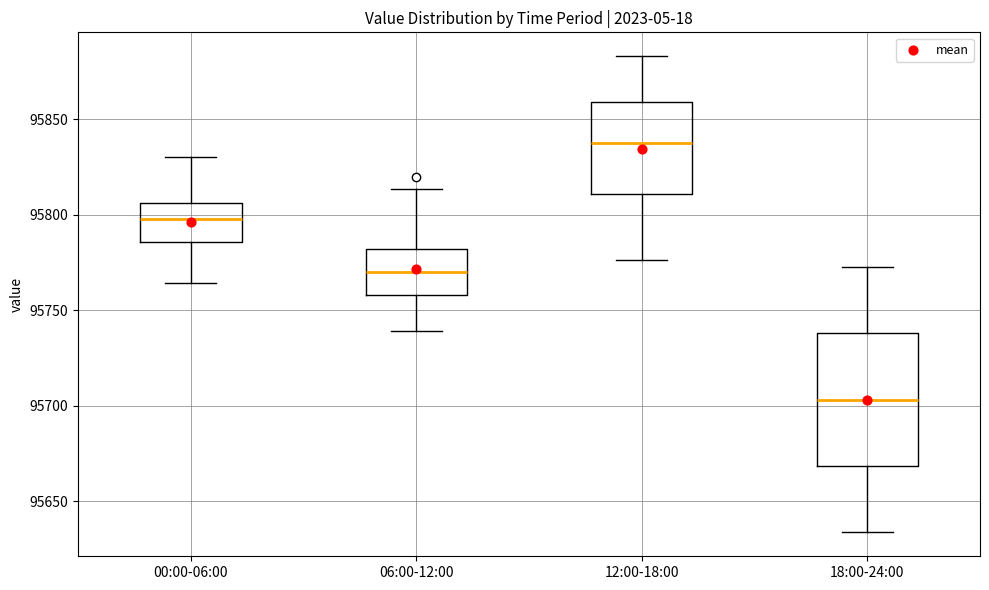

Reading left to right, transcribe this box plot: for each box, give where its median line is, the range the box spans, and where its two whiskers end, as read against the y-axis. The values are not printed on the chart, so give them approximately, as read against the axis.

00:00-06:00: median 95800, box 95785 to 95805, whiskers 95765 to 95830
06:00-12:00: median 95770, box 95760 to 95780, whiskers 95740 to 95815
12:00-18:00: median 95835, box 95810 to 95860, whiskers 95775 to 95885
18:00-24:00: median 95705, box 95670 to 95740, whiskers 95635 to 95775